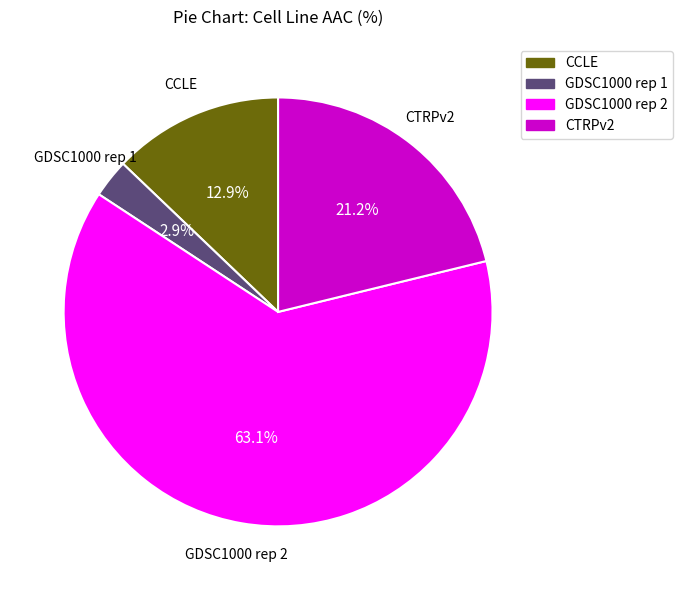

To the nearest percent, what is the difference between the GDSC1000 rep 2 and CCLE slice percentages?

50%